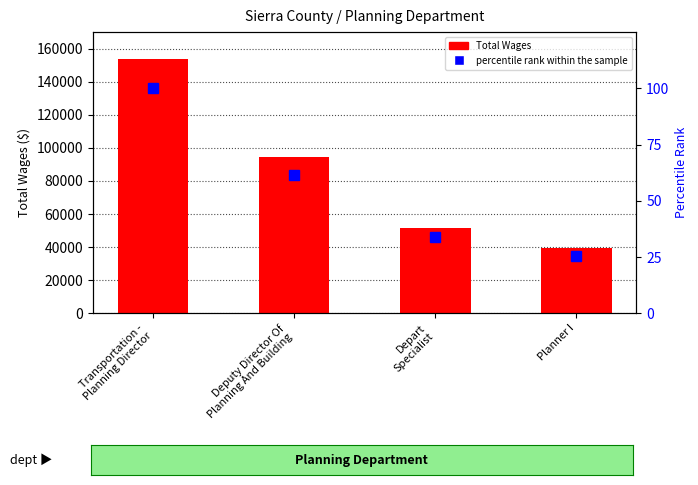

Does the chart contain stacked bars?

No